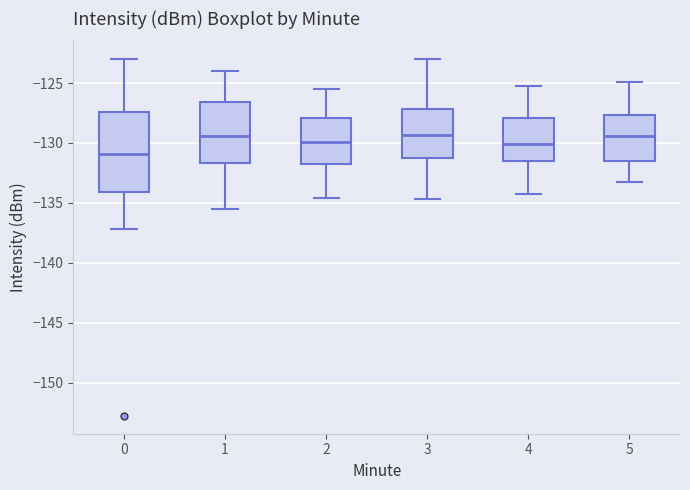

Reading left to right, transcribe this box plot: for each box, give where its median line is, the range the box spans, and where its two whiskers end, as read against the y-axis. The values are not printed on the chart, so give them approximately, as read against the axis.

0: median -131.0, box -134.0 to -127.5, whiskers -137.0 to -123.0
1: median -129.5, box -131.5 to -126.5, whiskers -135.5 to -124.0
2: median -130.0, box -132.0 to -128.0, whiskers -134.5 to -125.5
3: median -129.5, box -131.5 to -127.0, whiskers -134.5 to -123.0
4: median -130.0, box -131.5 to -128.0, whiskers -134.0 to -125.0
5: median -129.5, box -131.5 to -127.5, whiskers -133.0 to -125.0